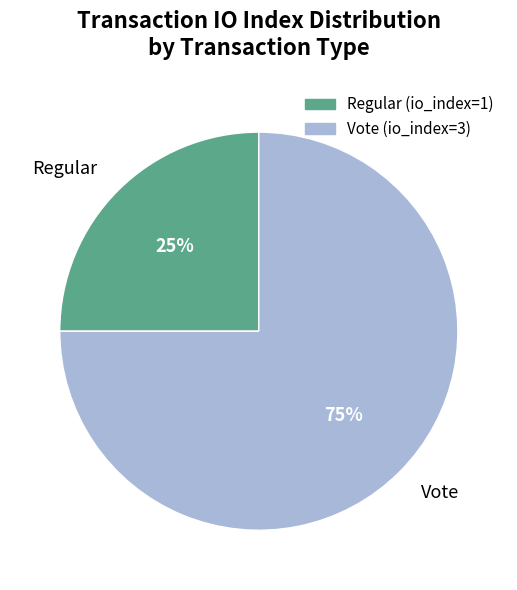

How many slices are in this pie chart?

2